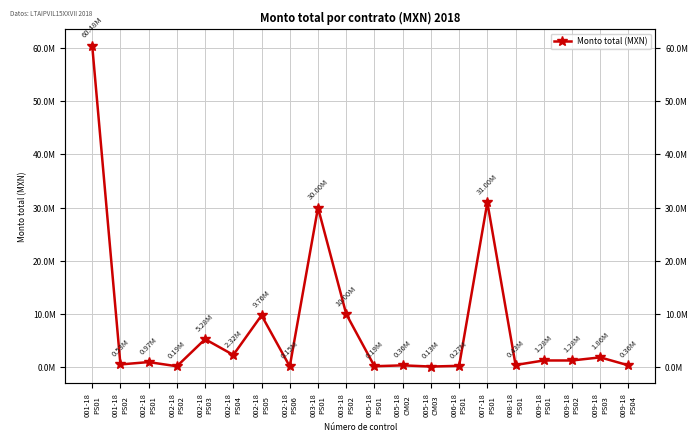

At which category does the data reach its first local peak?

002-18
PS01